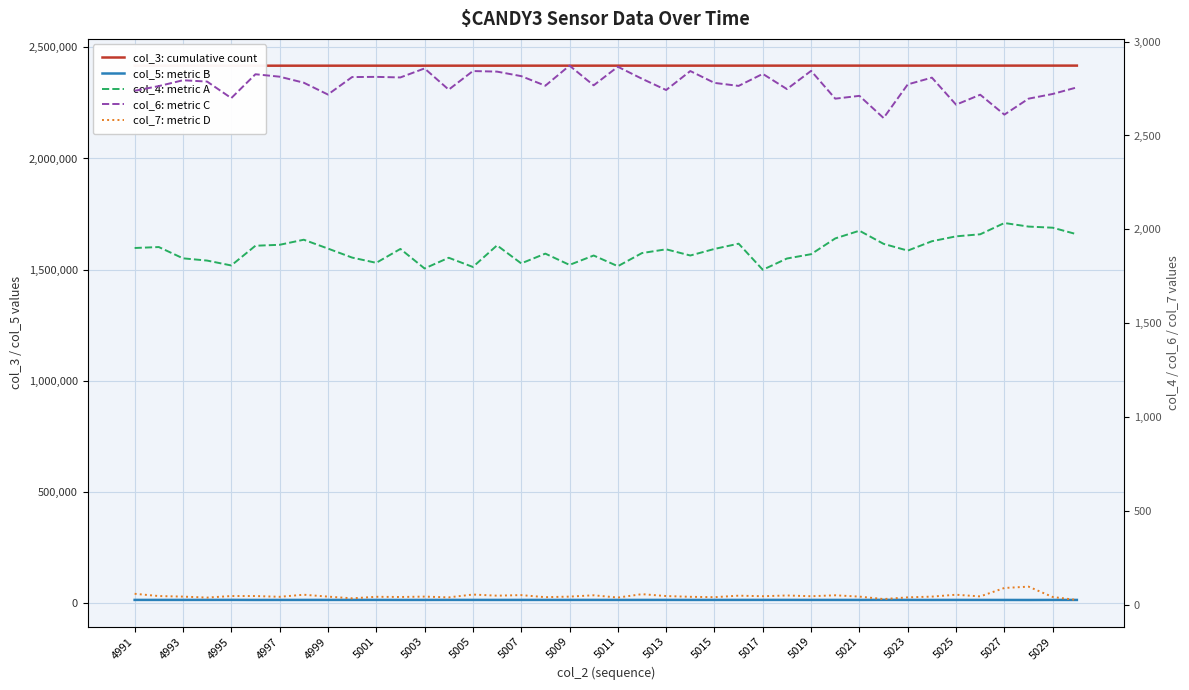

Does the chart have visible grid lines?

Yes